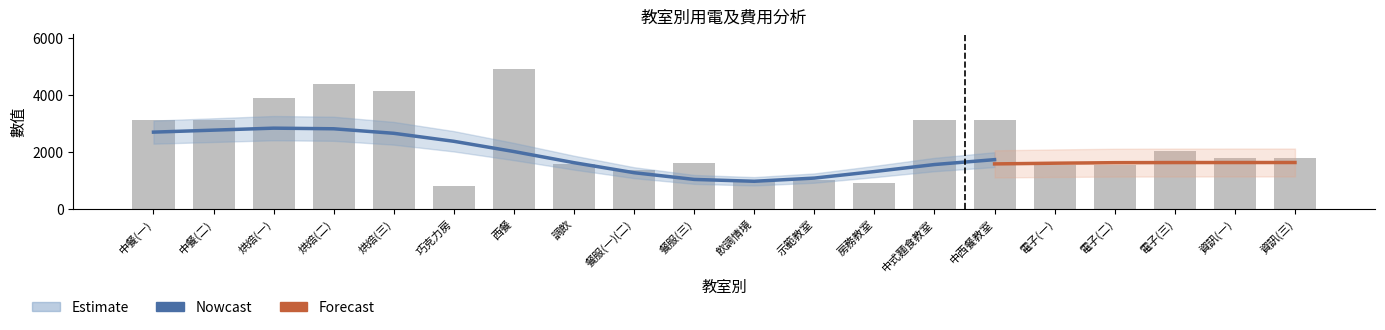

How many values in the 電力金額(元) series are below 1804?

9